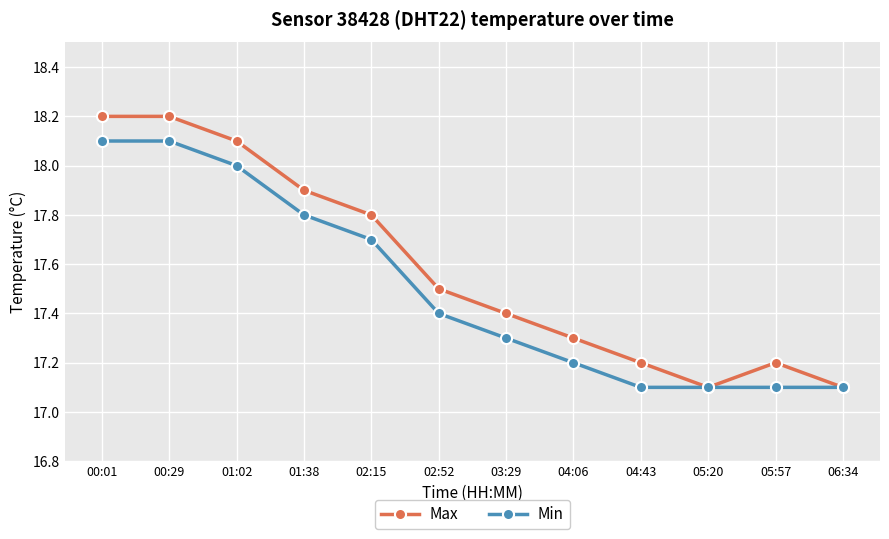

True or false: Max has a value of 17.8 at 02:15.

True